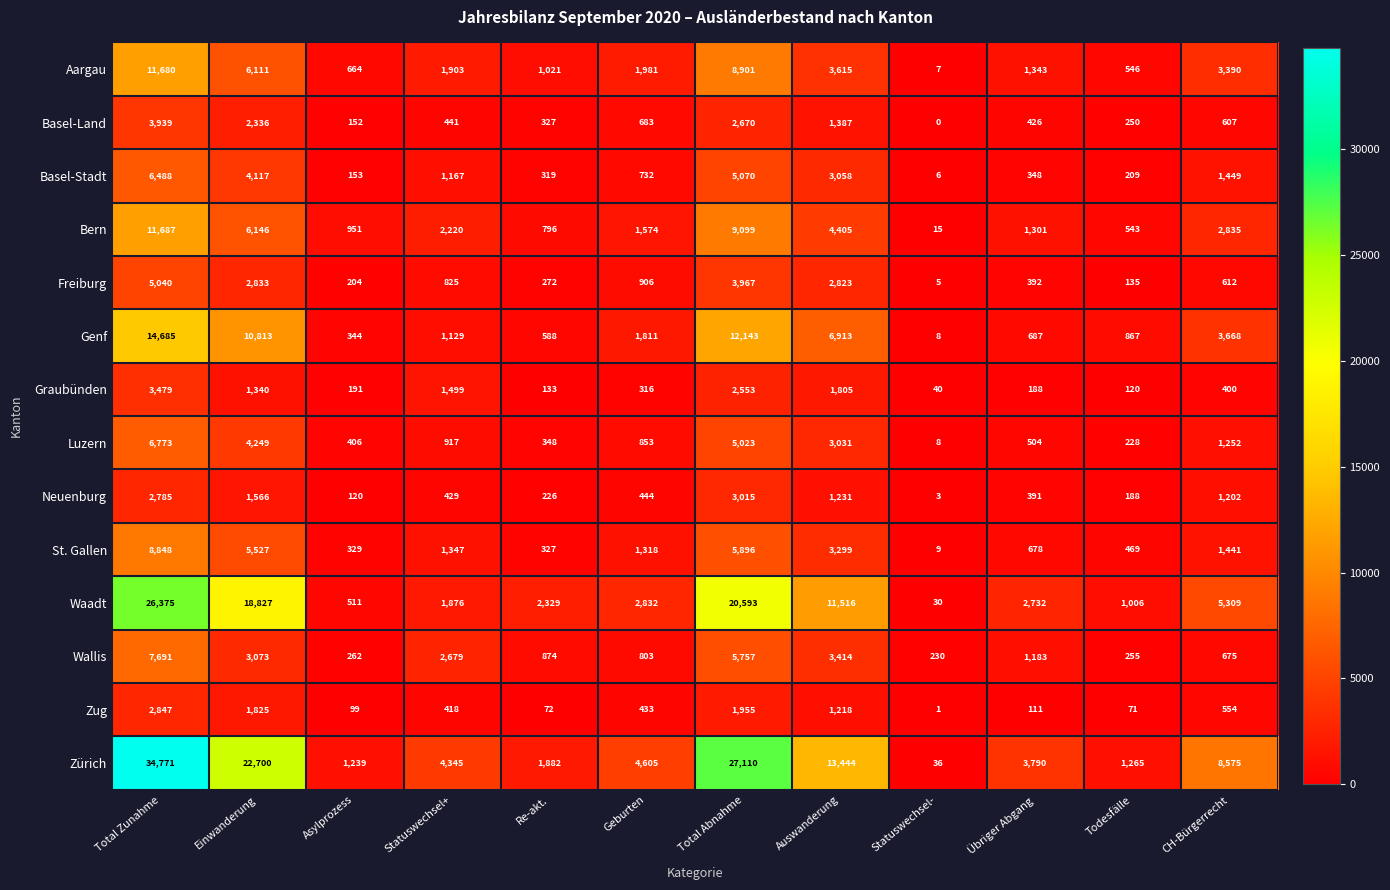

The value of Waadt at Statuswechsel+ is 2965. True or false?

False